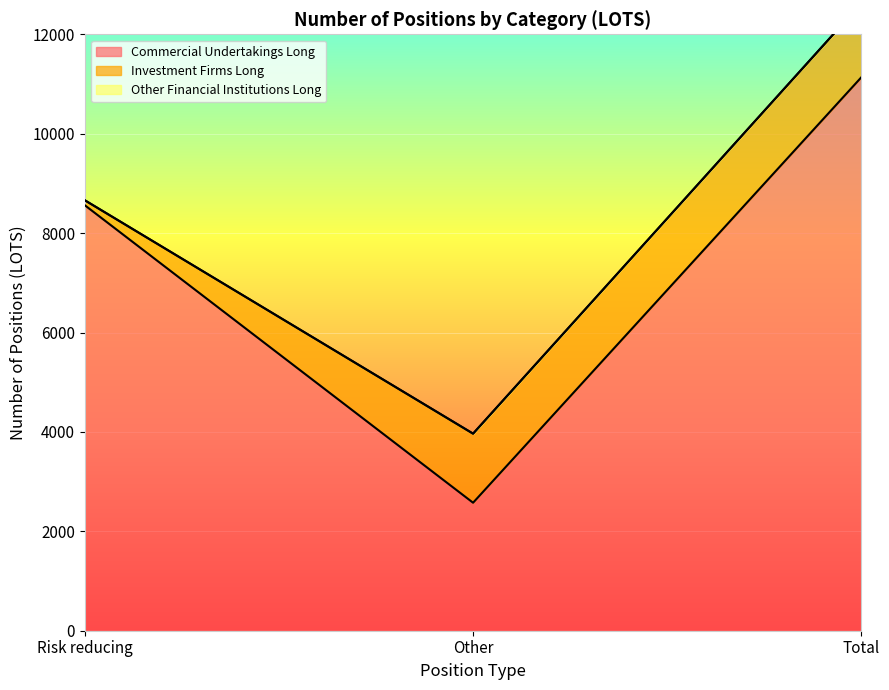

Reading left to right, what are all the values shown in this chart?

Commercial Undertakings Long: Risk reducing=8561	Other=2575	Total=11136
Investment Firms Long: Risk reducing=100	Other=1390	Total=1490
Other Financial Institutions Long: Risk reducing=0	Other=0	Total=0